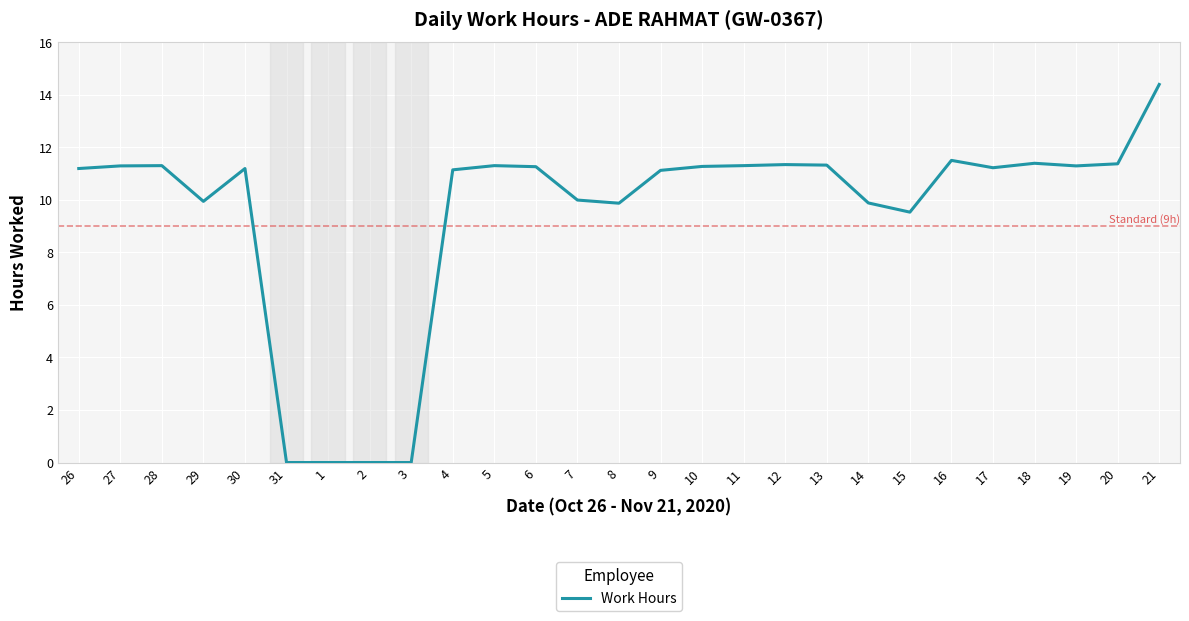

The chart shows a value of 18.7 at 28. True or false?

False